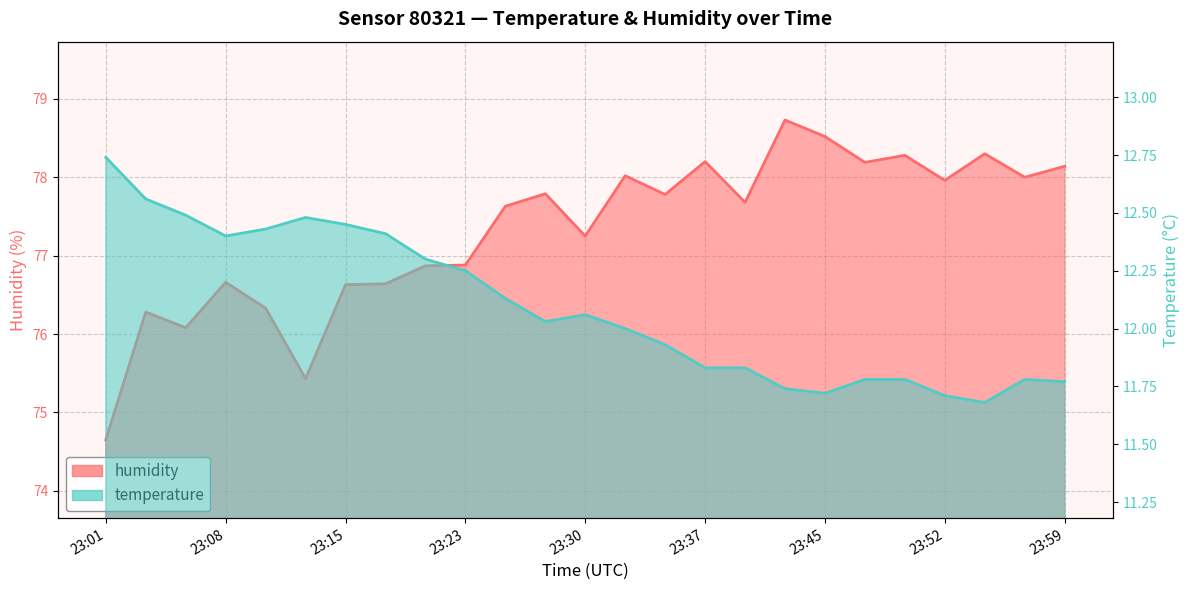

At which label does humidity first exceed 77?

23:25